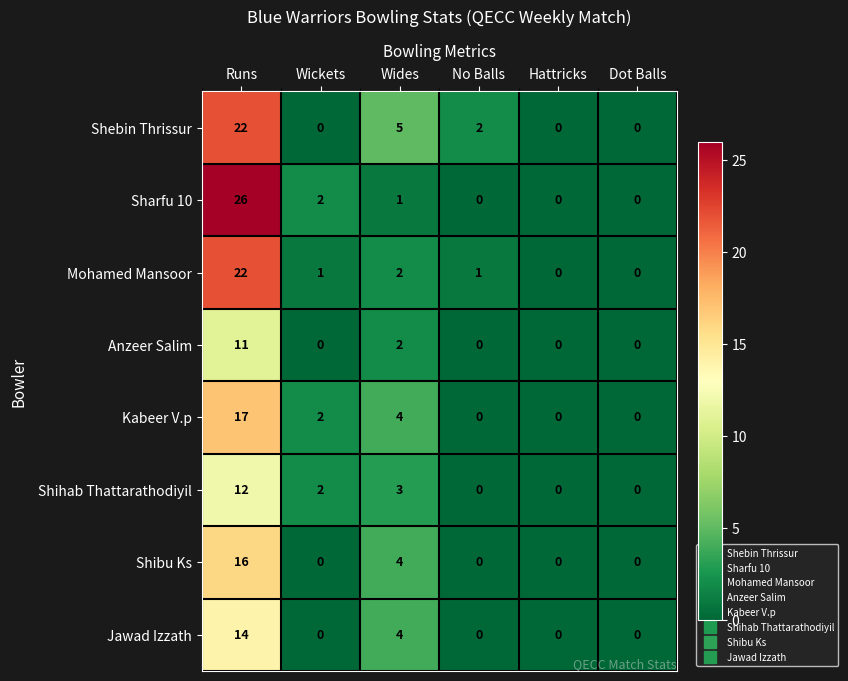

What is the total value across all series at Runs?

140